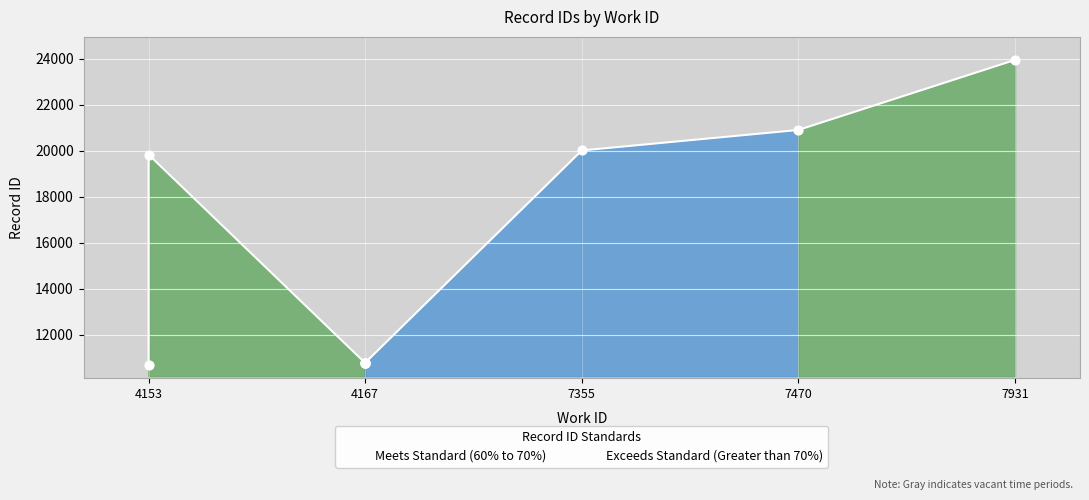

Which has a higher value, 4167 or 4167?

4167